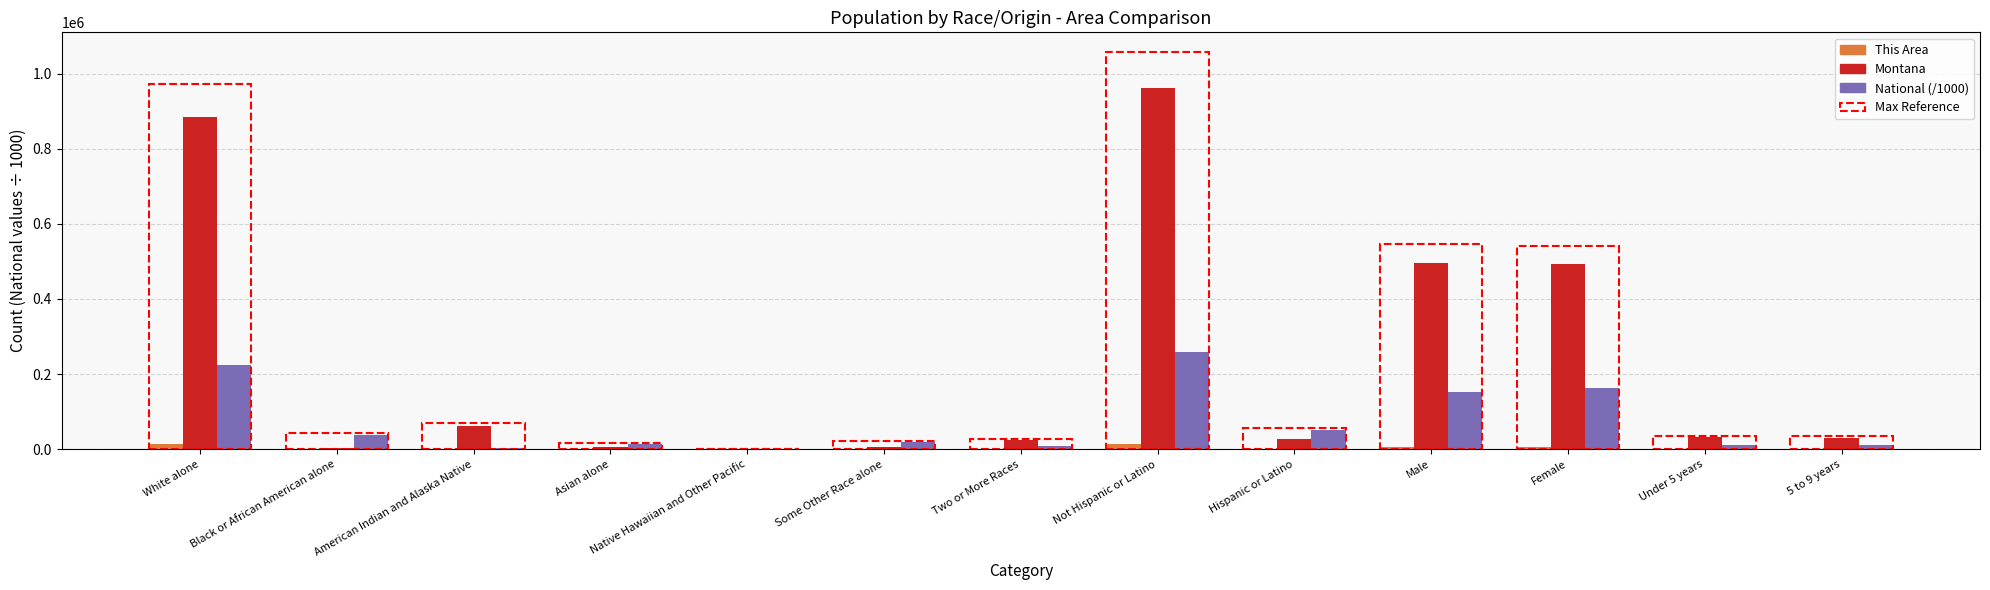

What is the total value across all series at Not Hispanic or Latino?

1232696.9